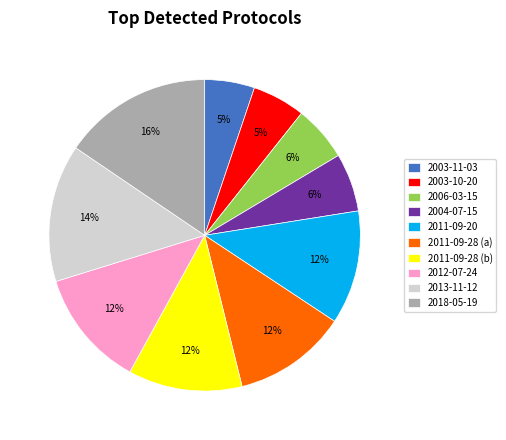

Combined, do 2011-09-28 (b) and 2006-03-15 account for over 50%?

No